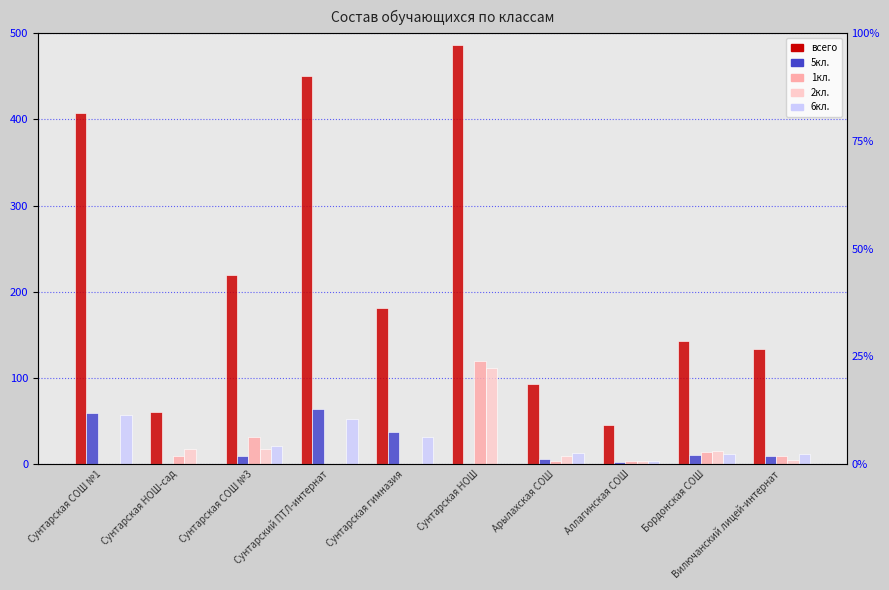

What is the value of the 6кл. bar at the 3rd from the left?

21